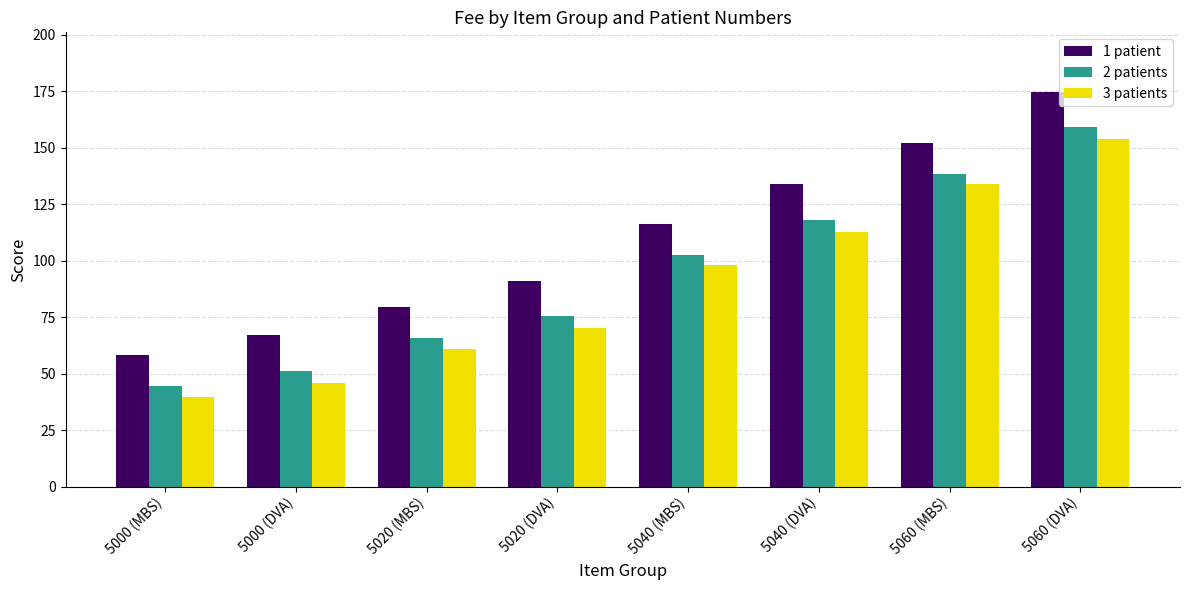

At how many categories does at least one series exceed 88?

5